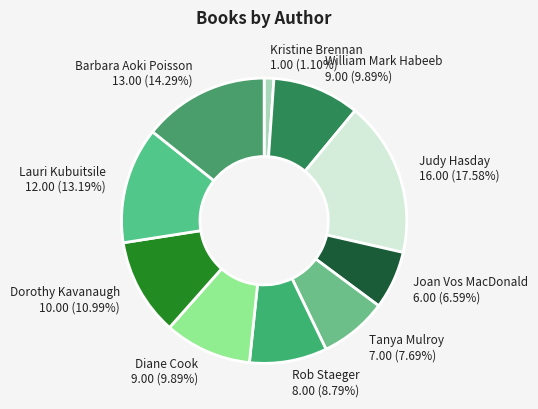

Approximately how many times larger is the value at Barbara Aoki Poisson 13.00 (14.29%) compared to Dorothy Kavanaugh 10.00 (10.99%)?

1.3